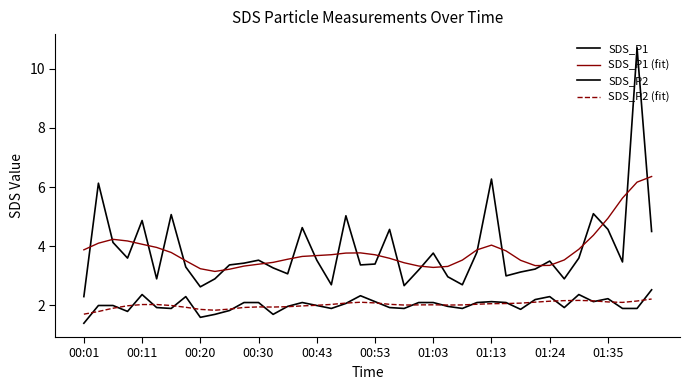

How many times do SDS_P1 and SDS_P1 (fit) cross each other?

24